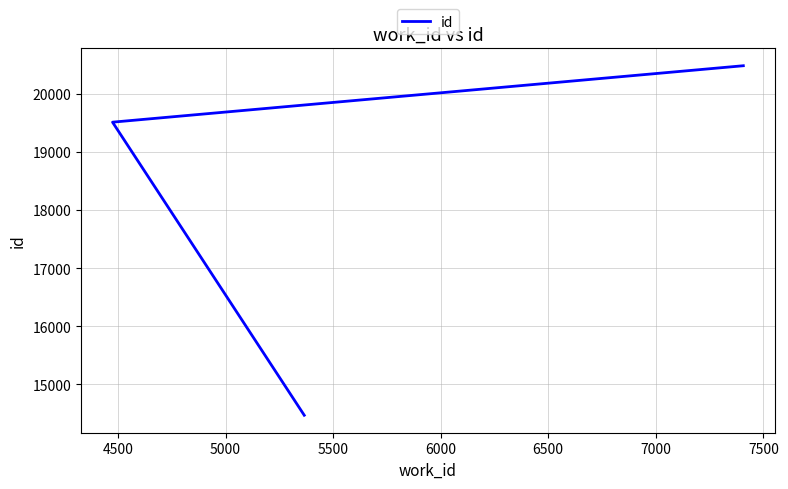

What is the minimum value shown in the chart?

14465